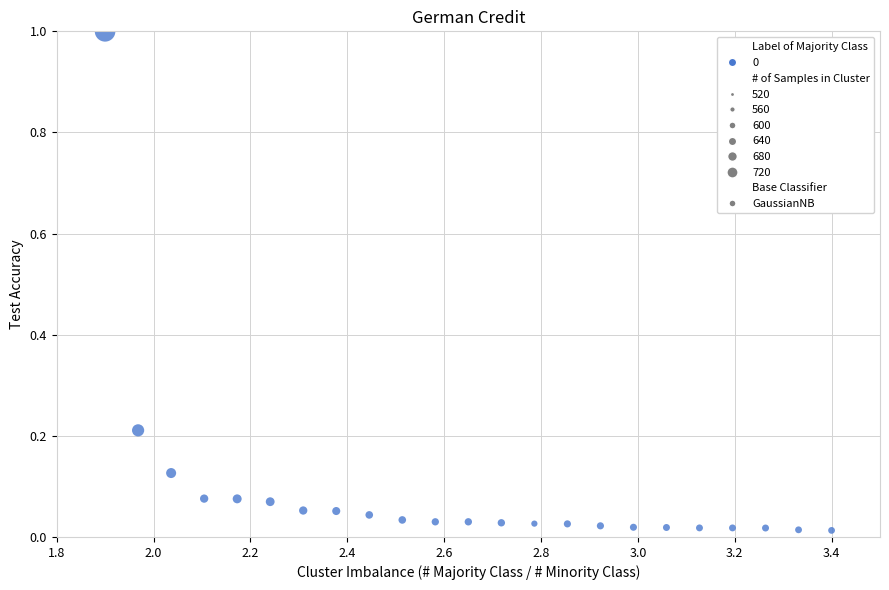

What is the range of X values (max minus min)?

1.5